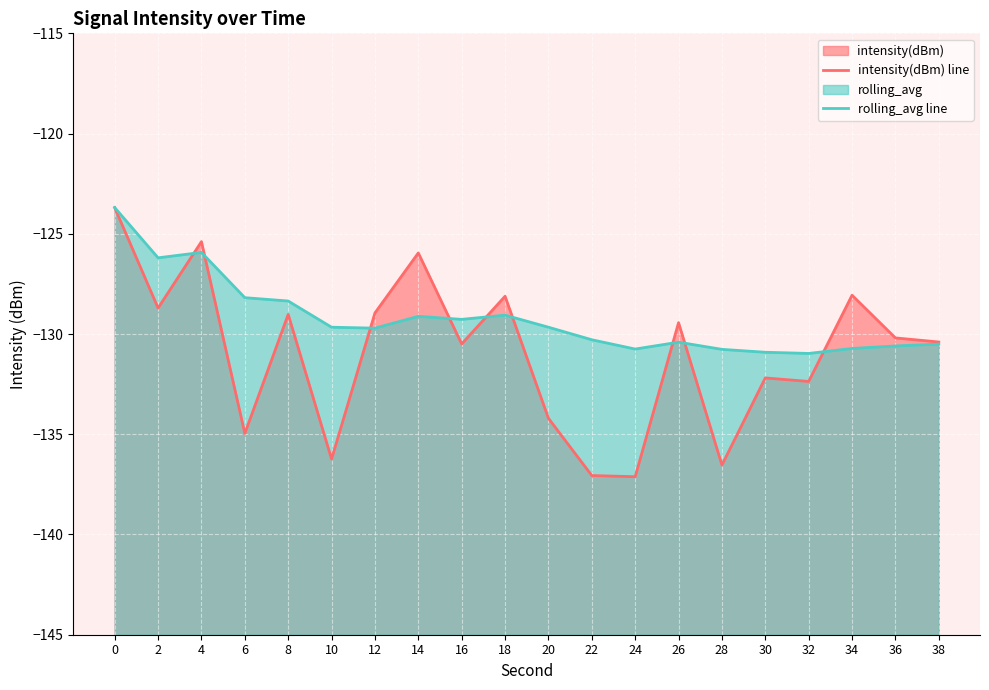

What is the average value of the intensity(dBm) line series?

-131.0